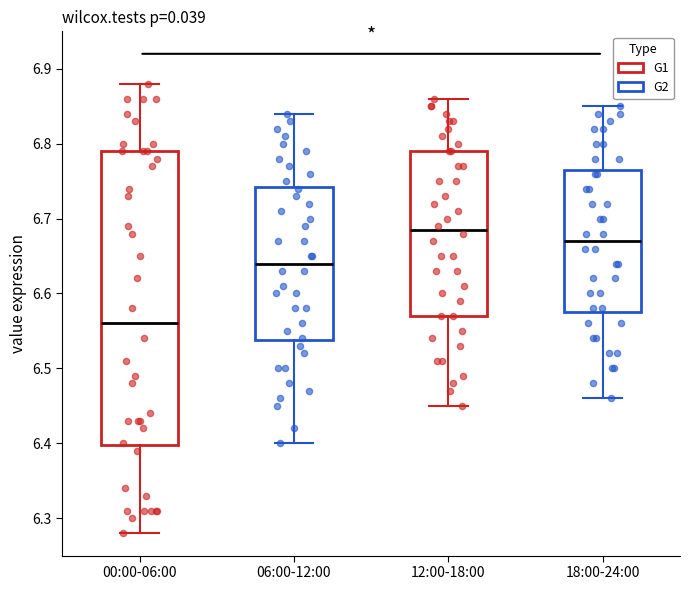

Where is the lower edge of the box for 12:00-18:00 on the y-axis? The values are not printed on the chart, so give them approximately, as read against the axis.

6.57